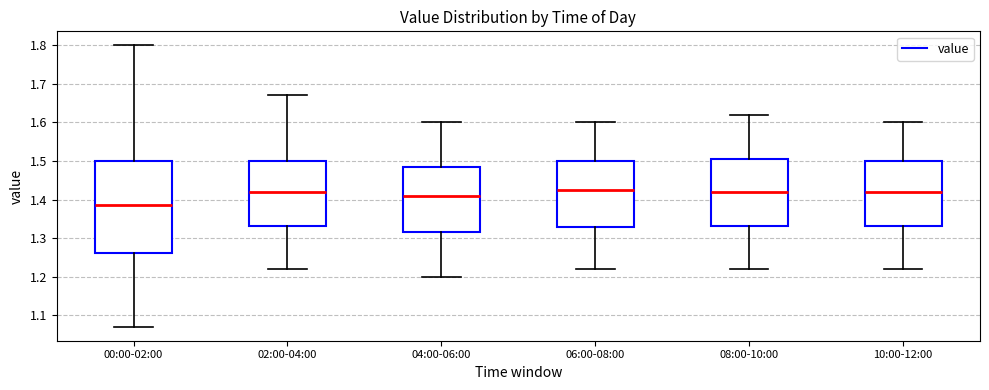

Where is the upper edge of the box for 06:00-08:00 on the y-axis? The values are not printed on the chart, so give them approximately, as read against the axis.

1.50